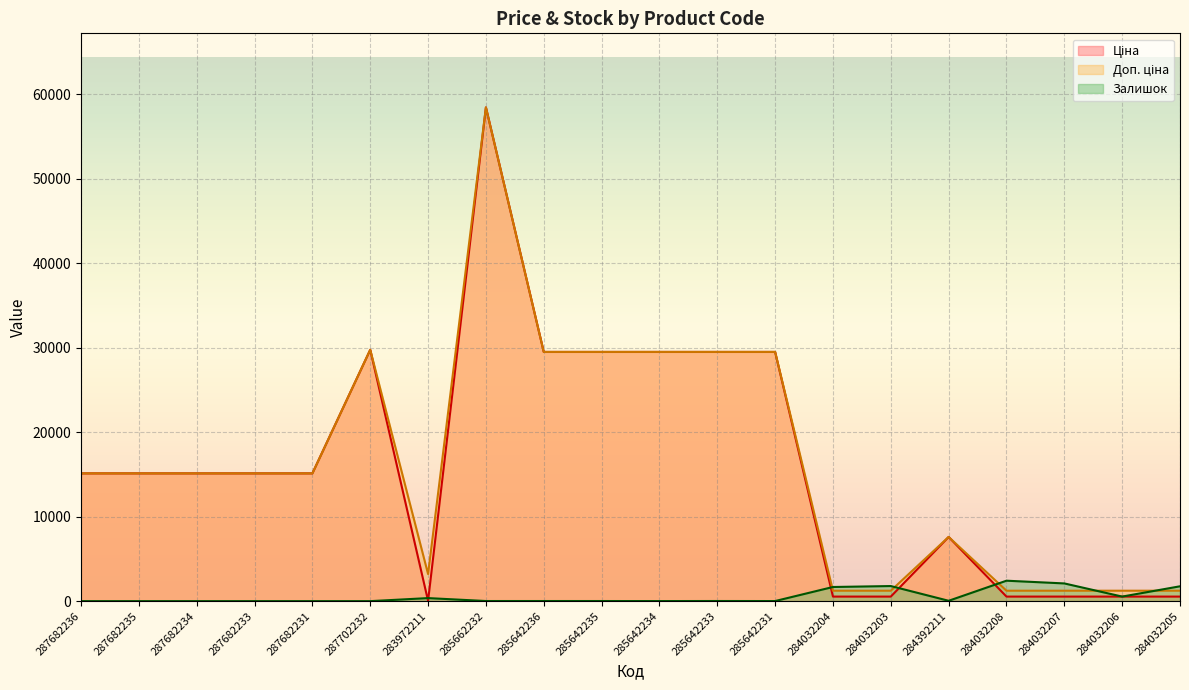

True or false: Залишок and Ціна cross at least once.

True